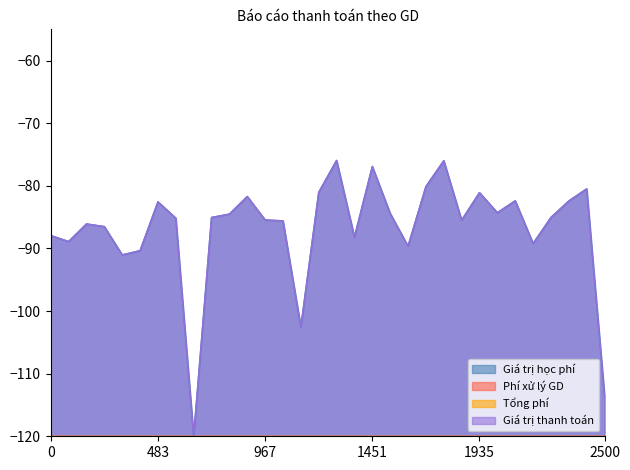

What is the value of the Giá trị học phí point at the 3rd from the left?

-86.1